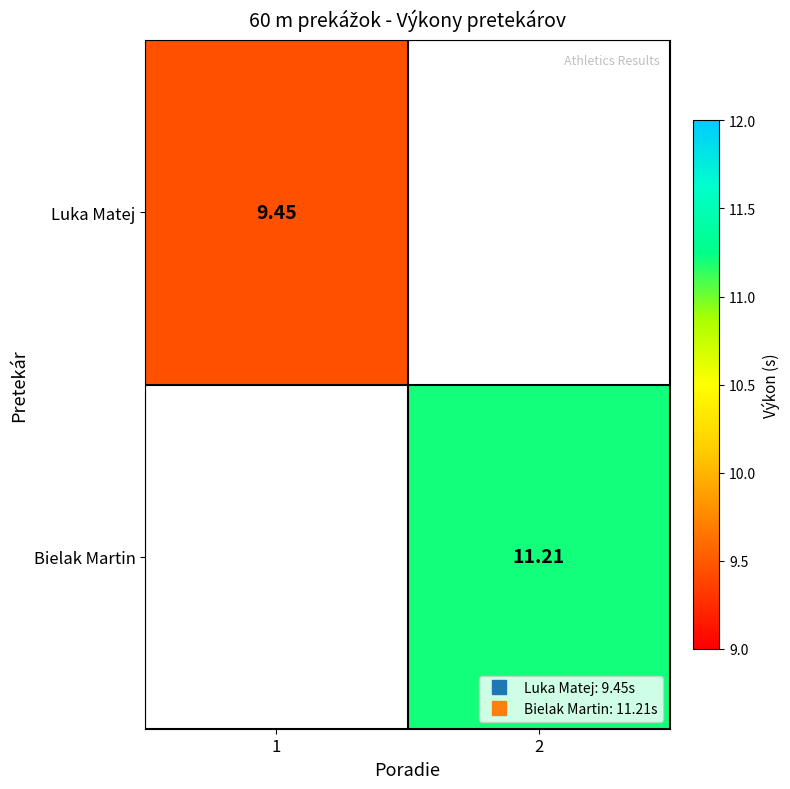

Where is Luka Matej nearest to the value 9?

1